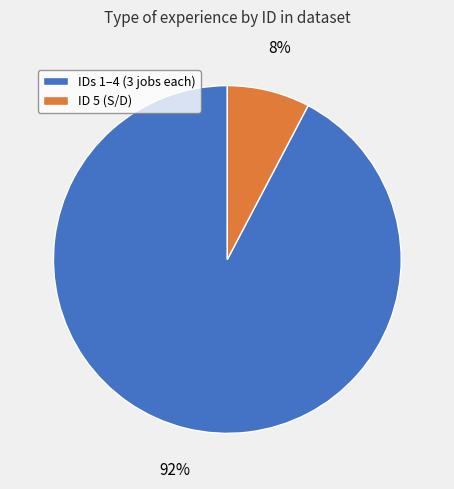

Which category has the smallest portion of the pie?

ID 5 (S/D)